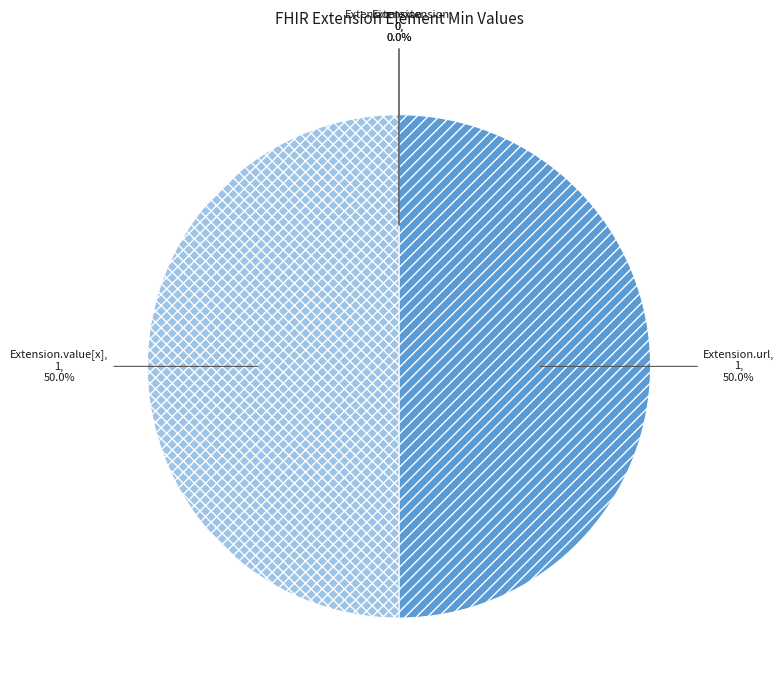

Is the sum of Extension.extension and Extension greater than half?

No